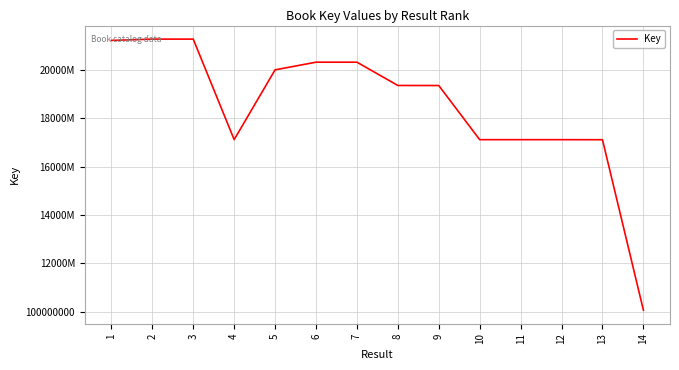

Rank the categories by value from lowest to highest.

14, 13, 10, 12, 11, 4, 9, 8, 5, 6, 7, 1, 3, 2